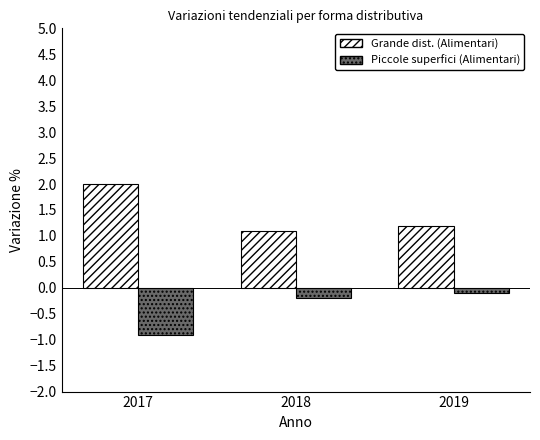

What is the total value across all series at 2019?

1.1